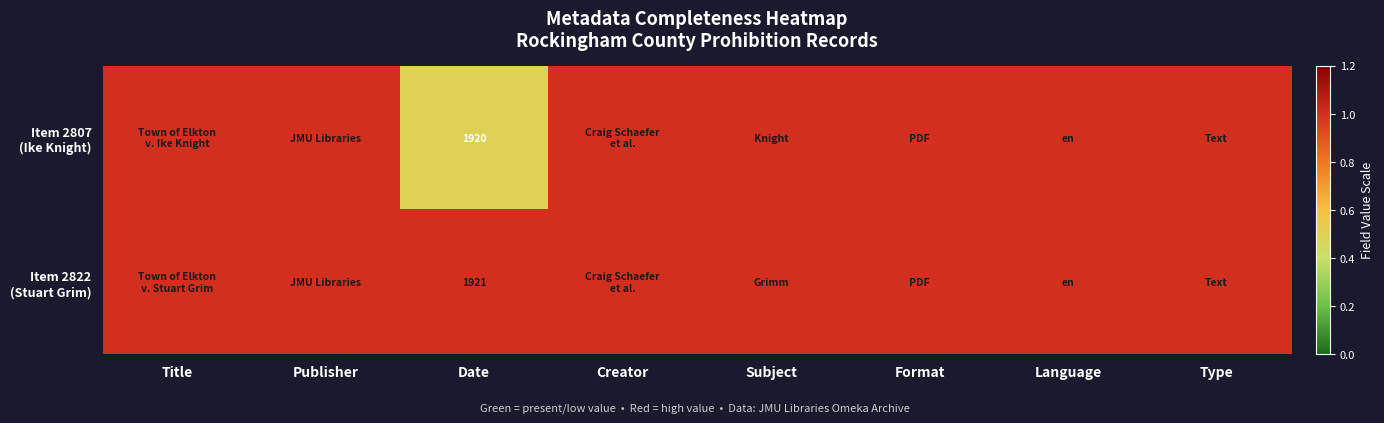

What is the maximum value for Item 2822 (Stuart Grim)?

1.0